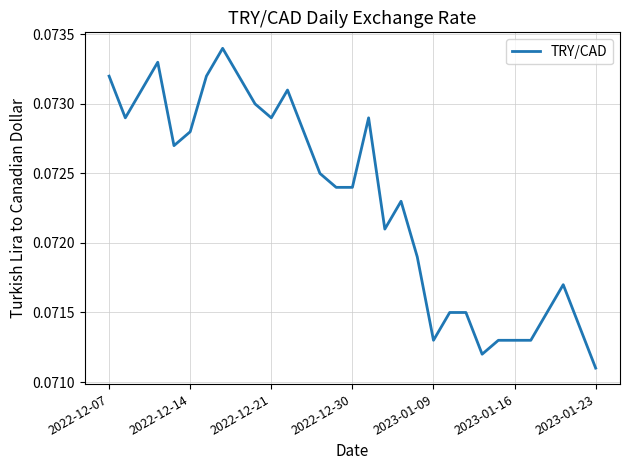

Which category has the lowest value across all series?

2023-01-23